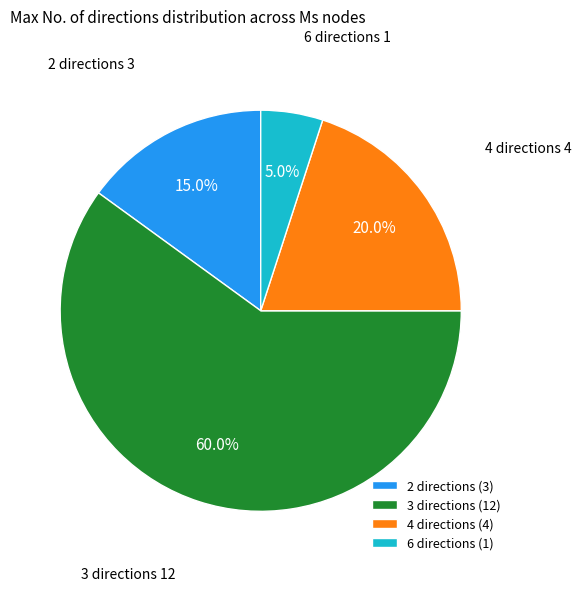

Do 3 directions and 4 directions together represent more than half of the pie?

Yes